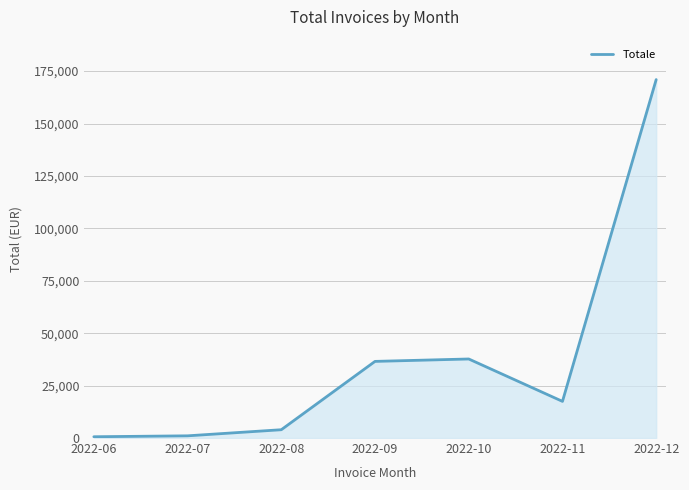

Which label corresponds to the largest value in the chart?

2022-12